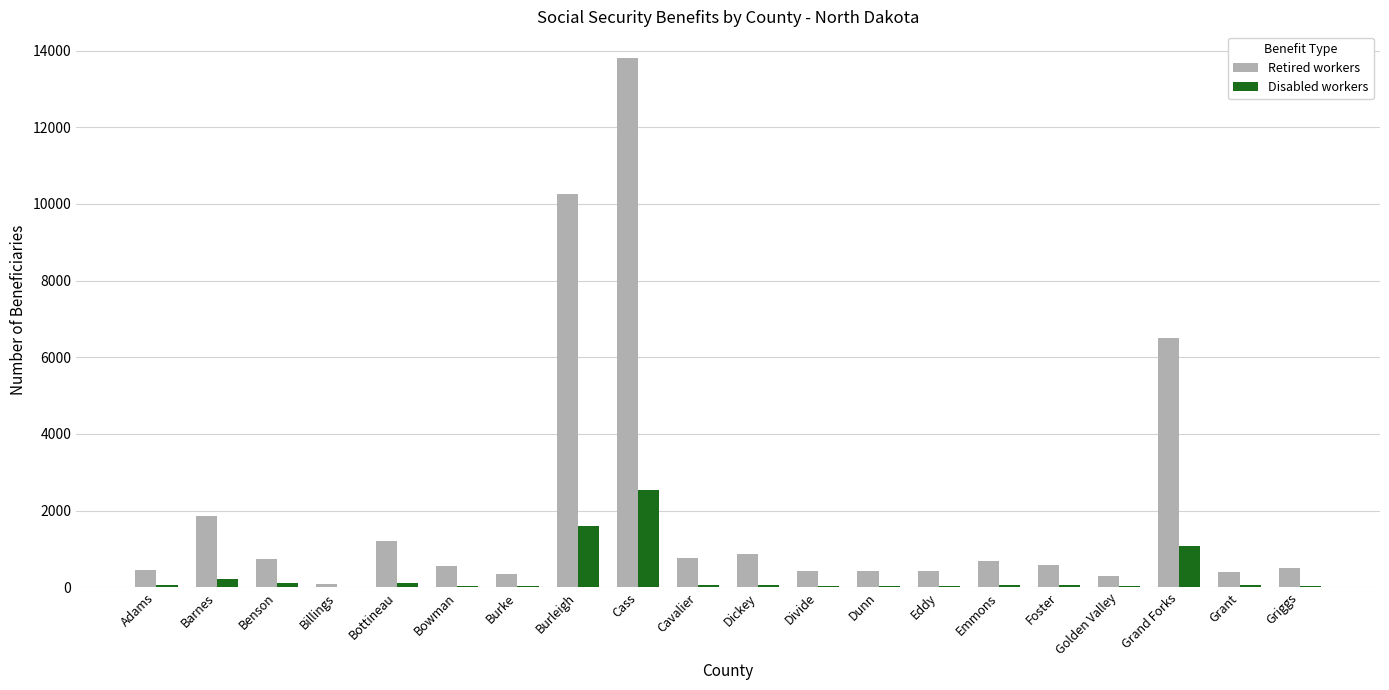

What is the approximate value of Retired workers at Benson, to the nearest 100?

700